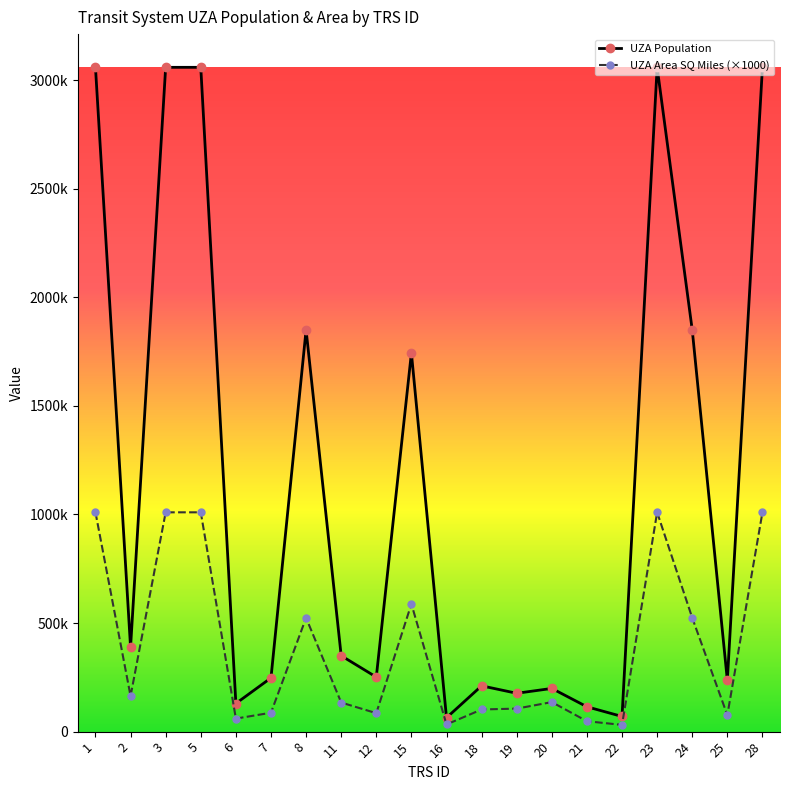

Is it true that UZA Population equals 114473 at 21?

True